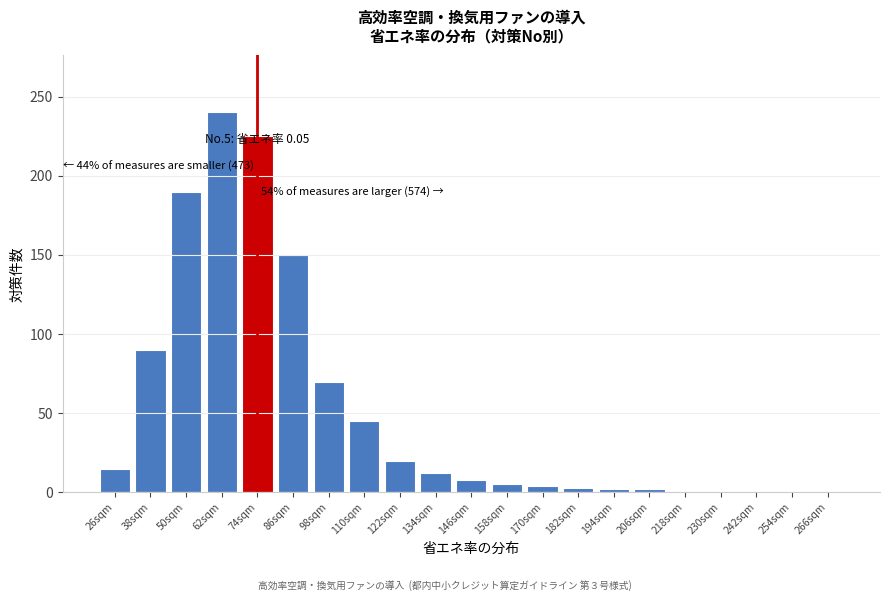

True or false: the data shows 105 at 98sqm.

False